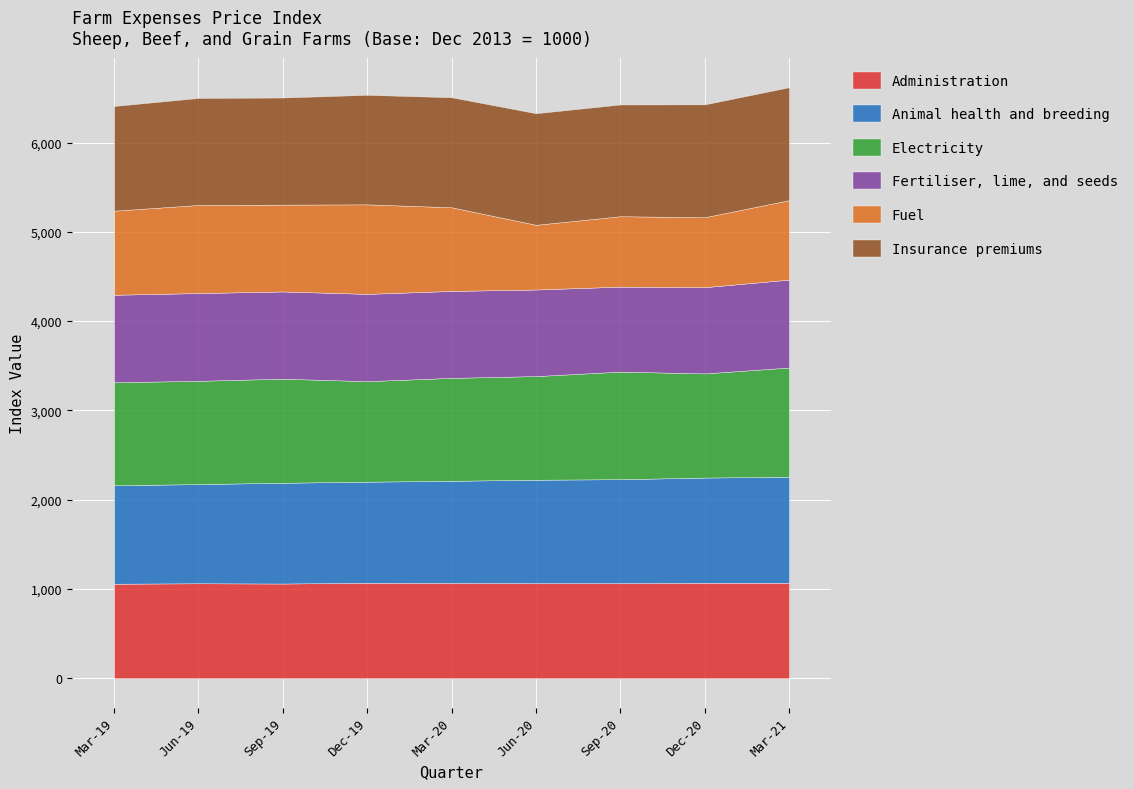

Which label corresponds to the smallest value in the chart?

Jun-20